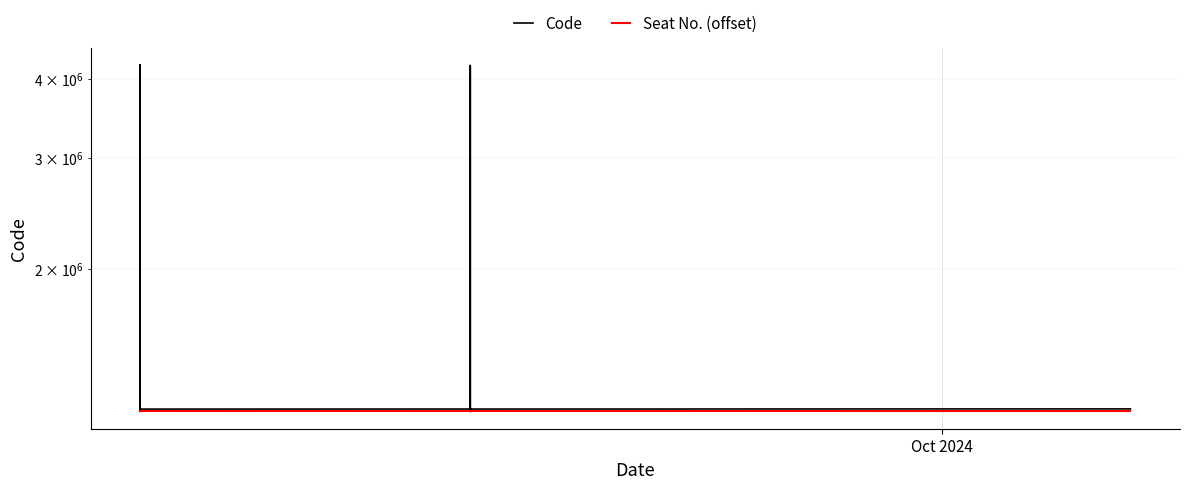

Which series has the largest total across all categories?

Code